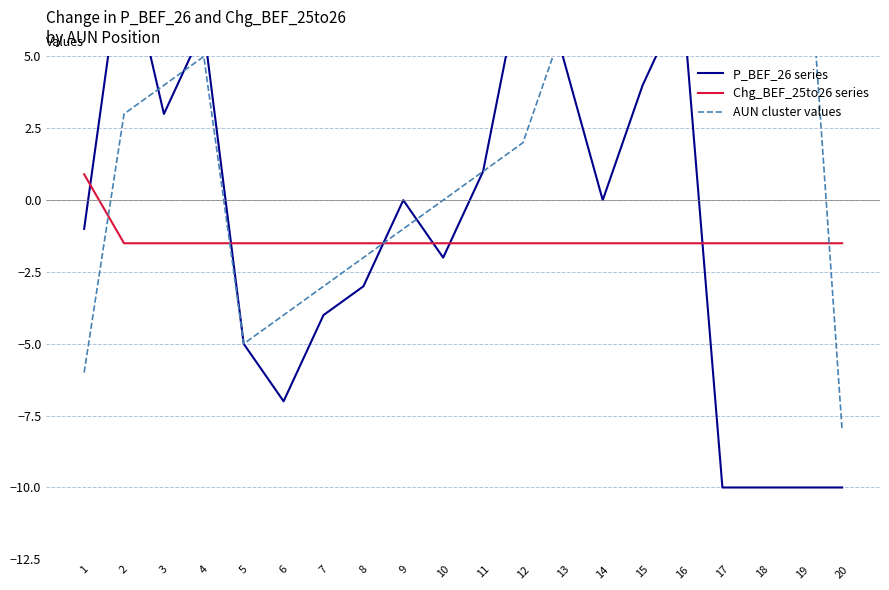

Read the P_BEF_26 series value at 11.

1.0